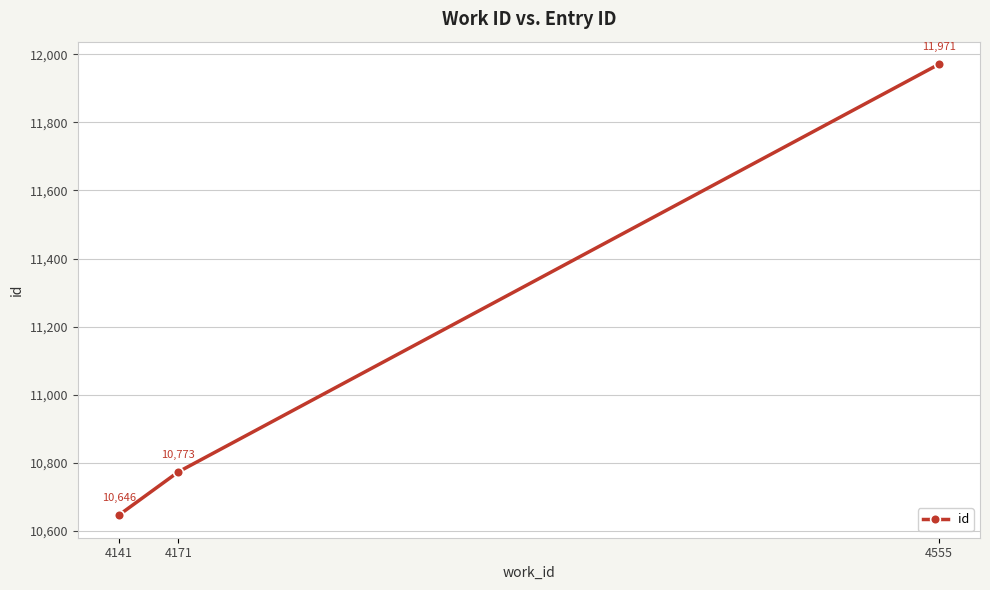

What is the value of the 3rd point from the left?

11971